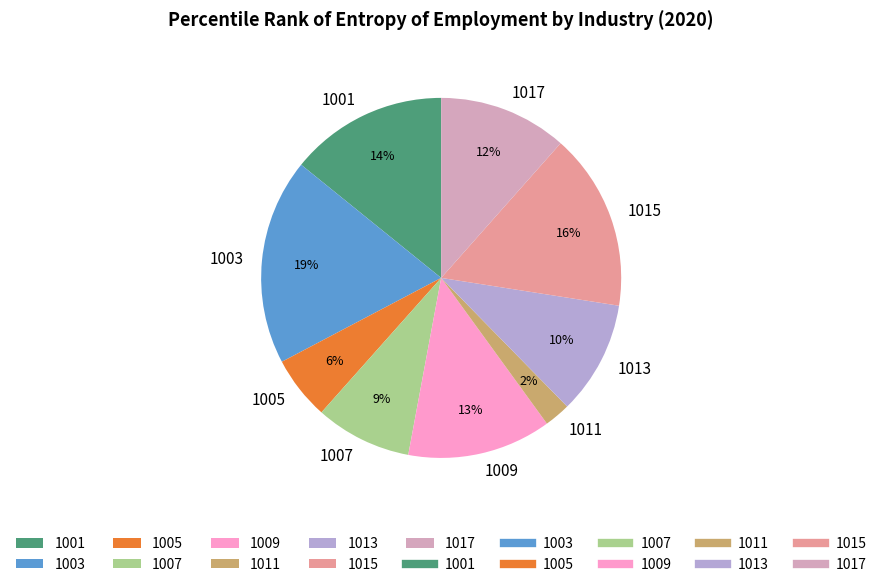

How many slices are in this pie chart?

9